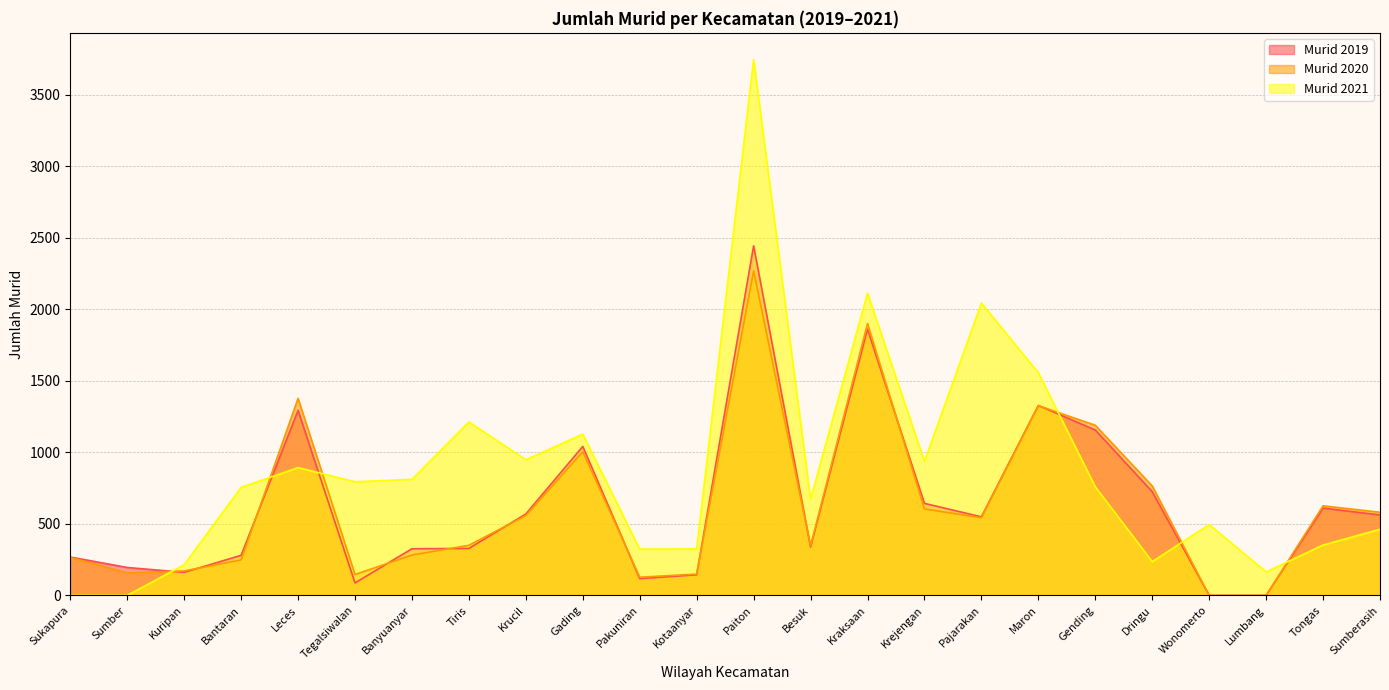

True or false: Murid 2021 has a value of 121 at Sumberasih.

False